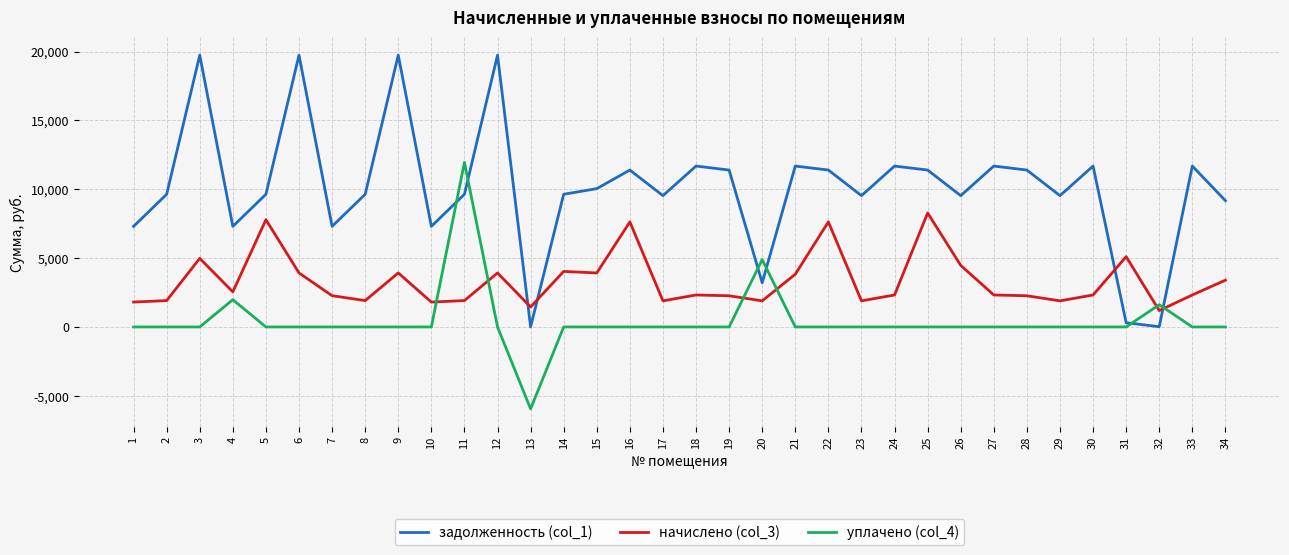

Between which two adjacent categories do начислено (col_3) and уплачено (col_4) first intersect?

10 and 11